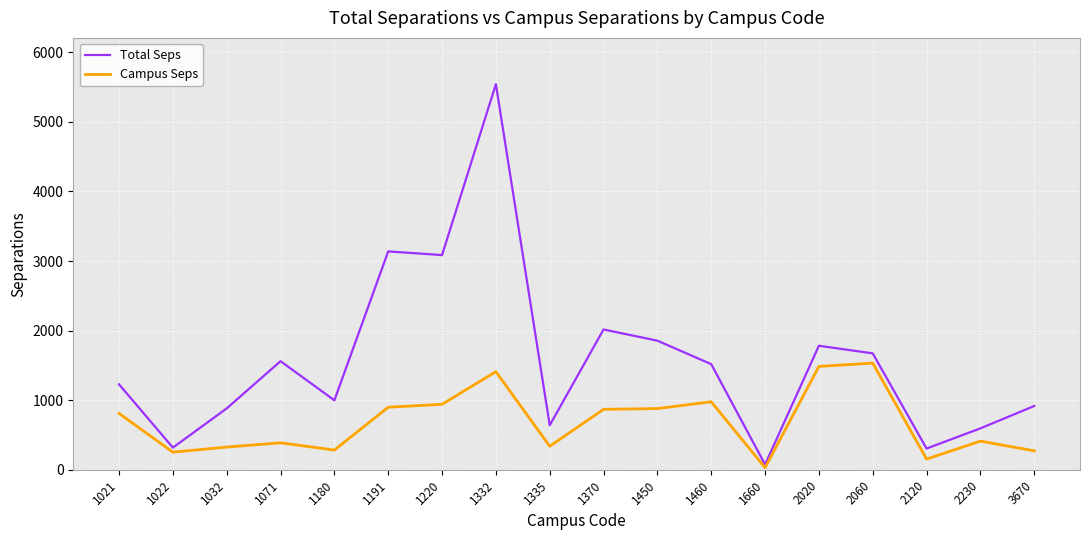

What is the highest value of the Campus Seps series?

1533.1